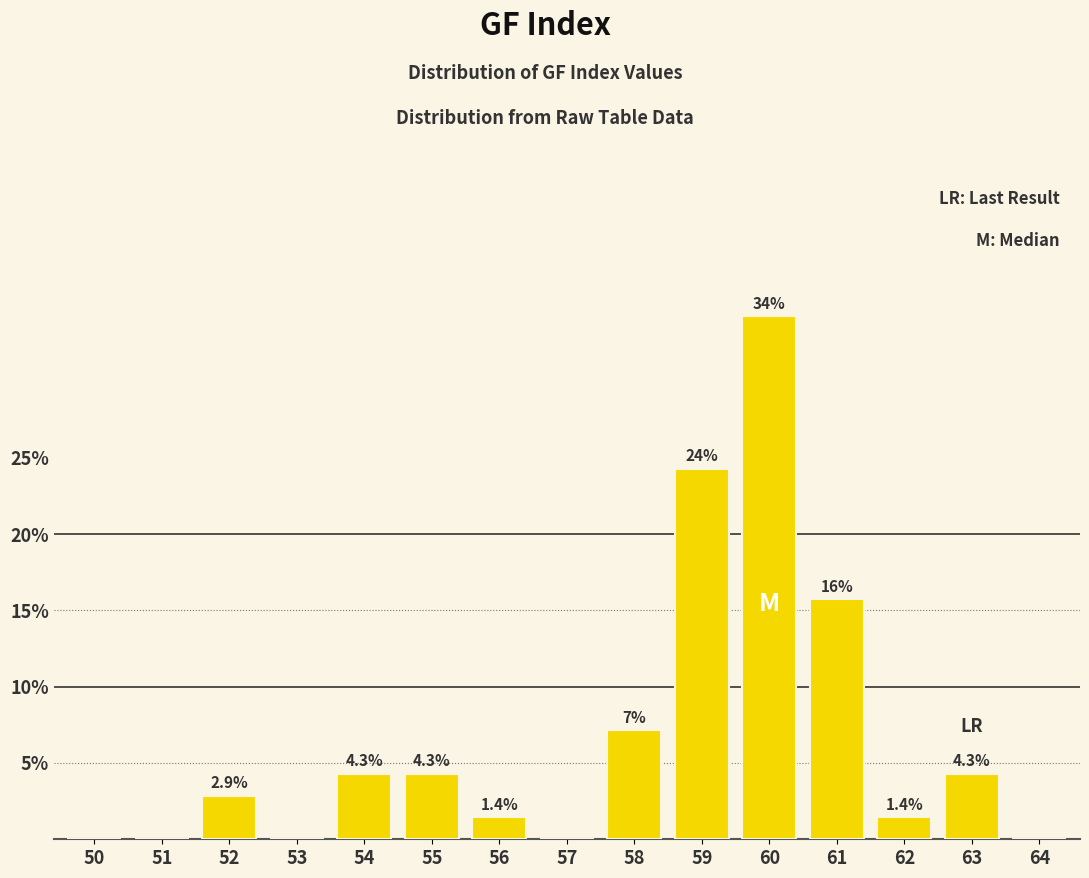

What is the change in value from 55 to 64?

-4.3